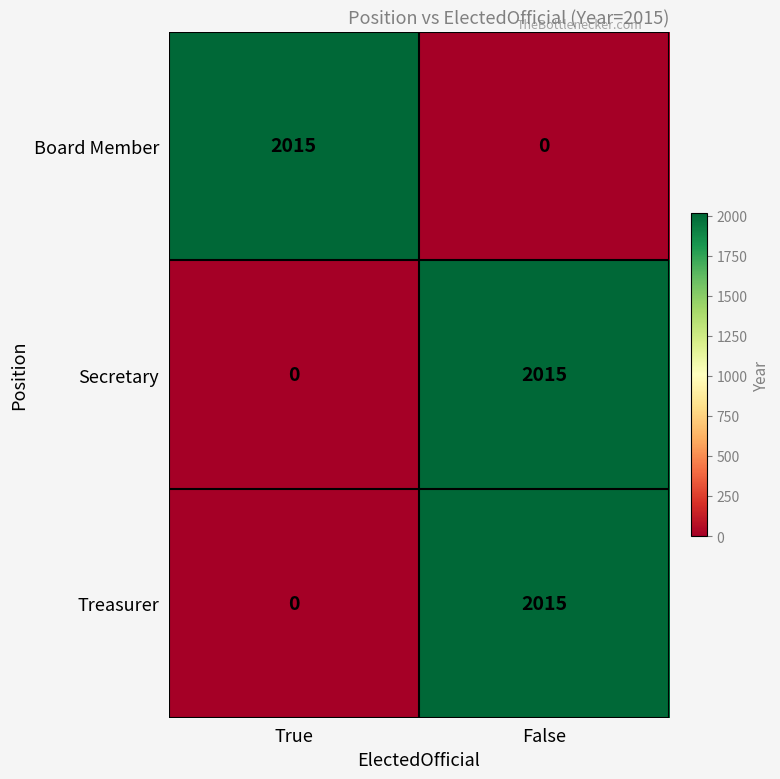

What is the difference between the highest and lowest values at False?

2015